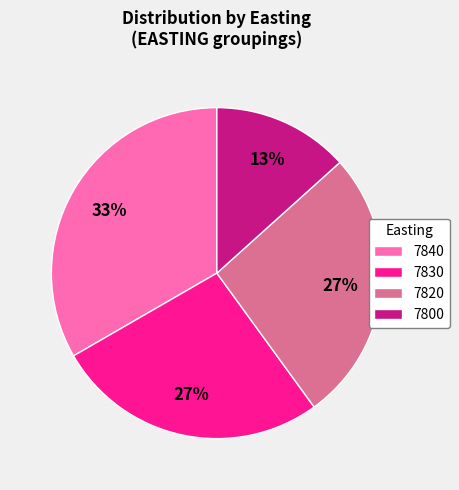

Count the number of slices in the pie.

4